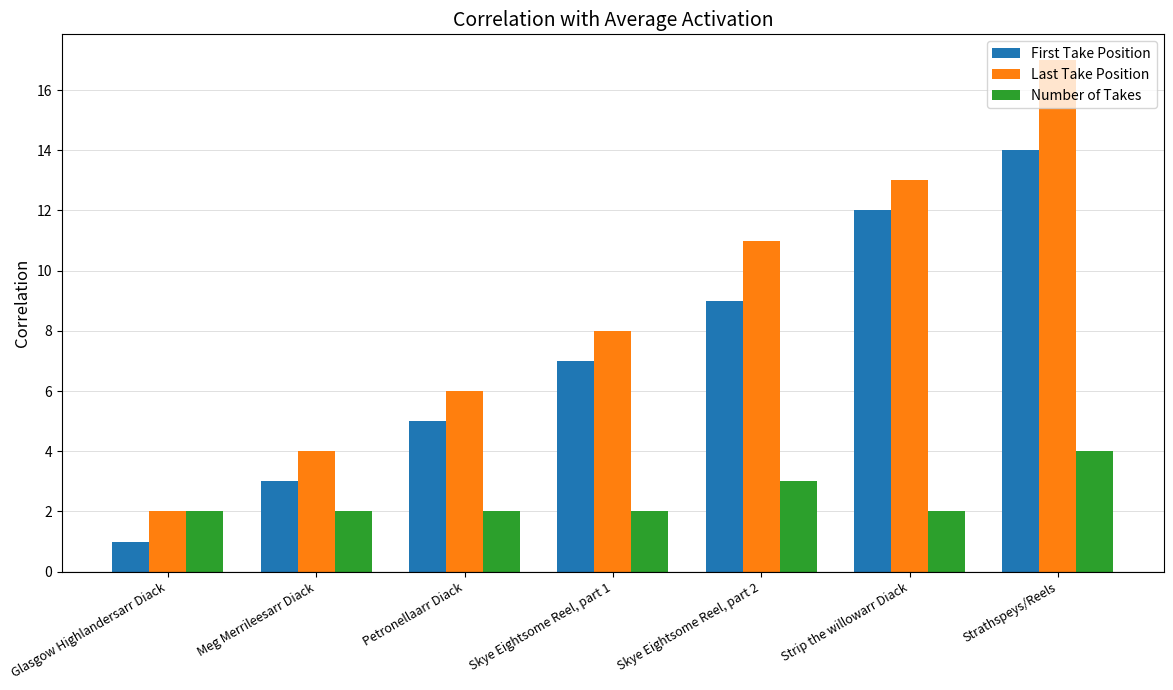

At which label is Last Take Position closest to 9?

Skye Eightsome Reel, part 1